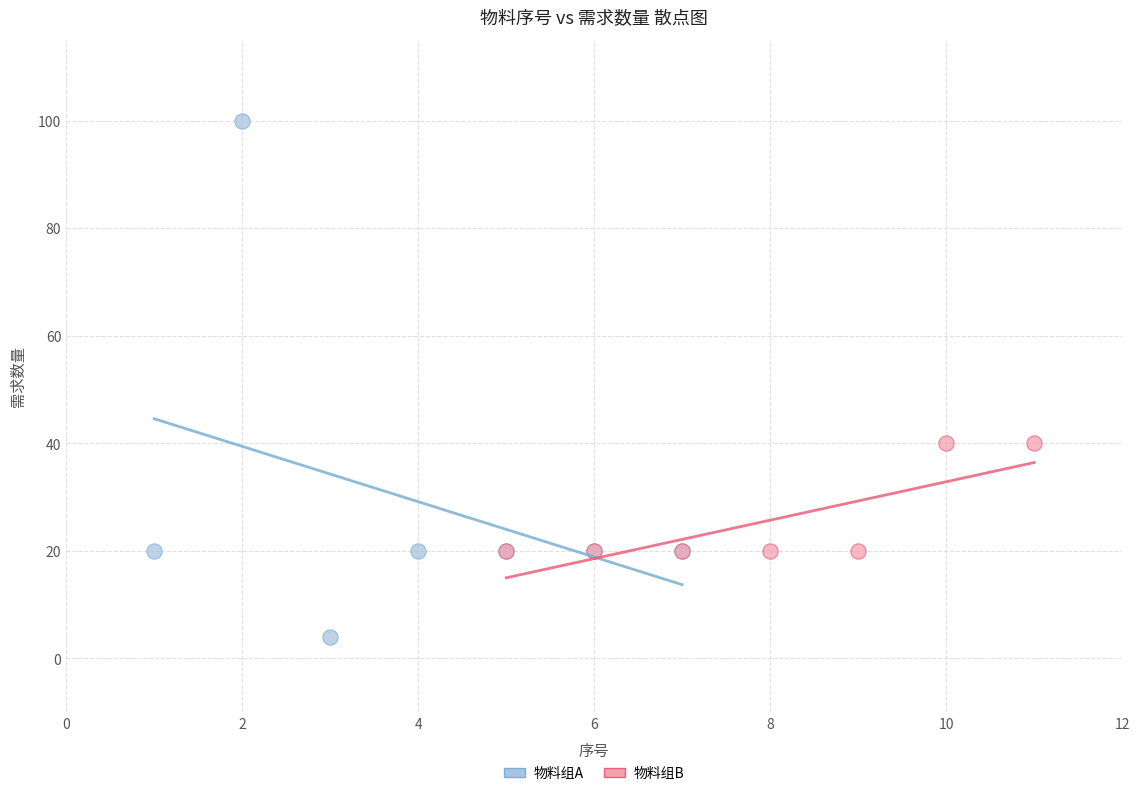

Which series contains the lowest Y value?

物料组A